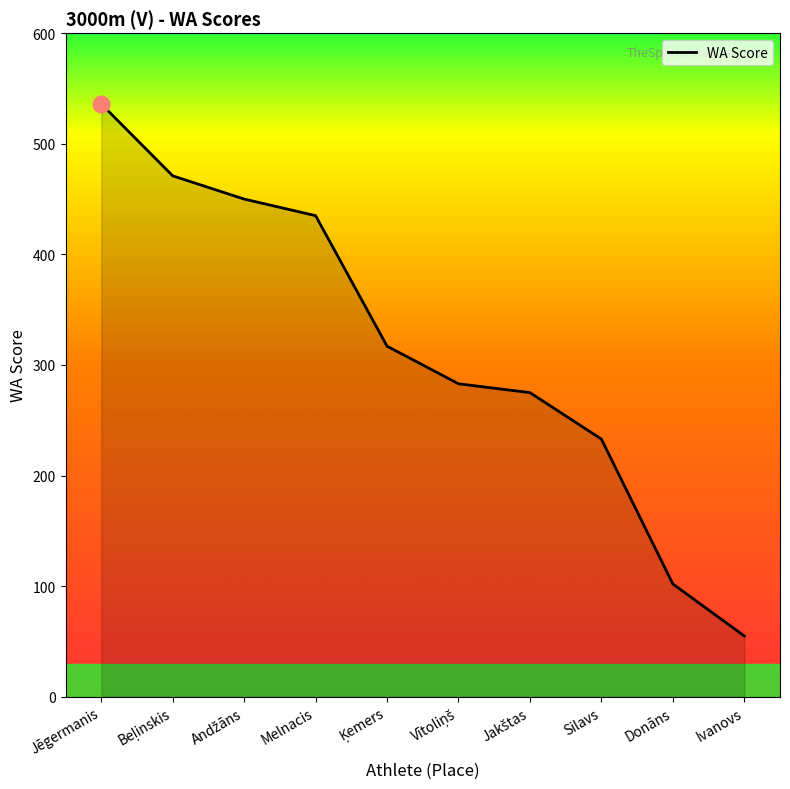

What value does the data have at Jēgermanis?

536